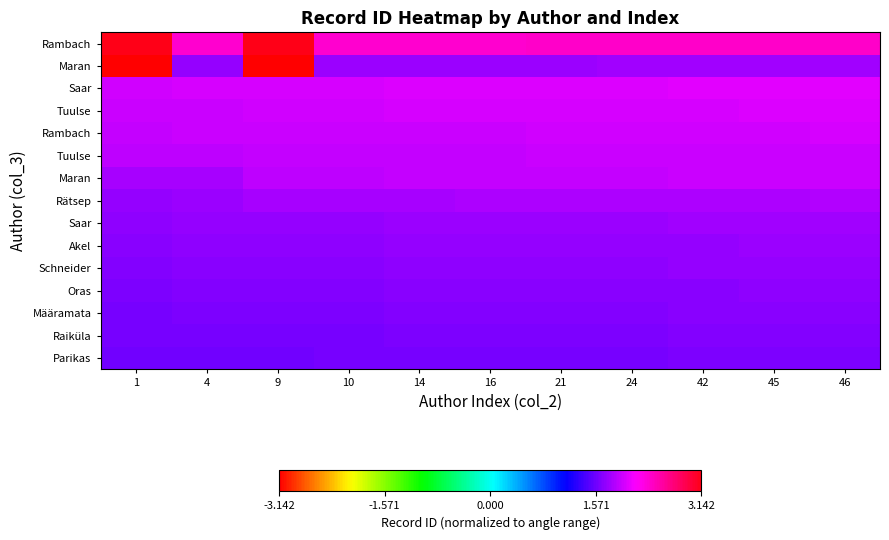

What is the spread (max minus min) of values at 9?

6.3